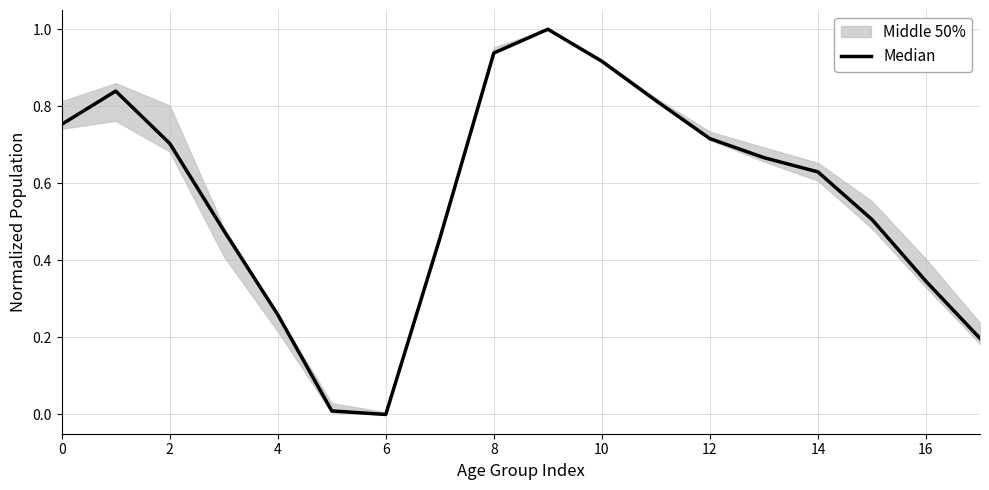

What is the value of the 1st point from the left?

0.8